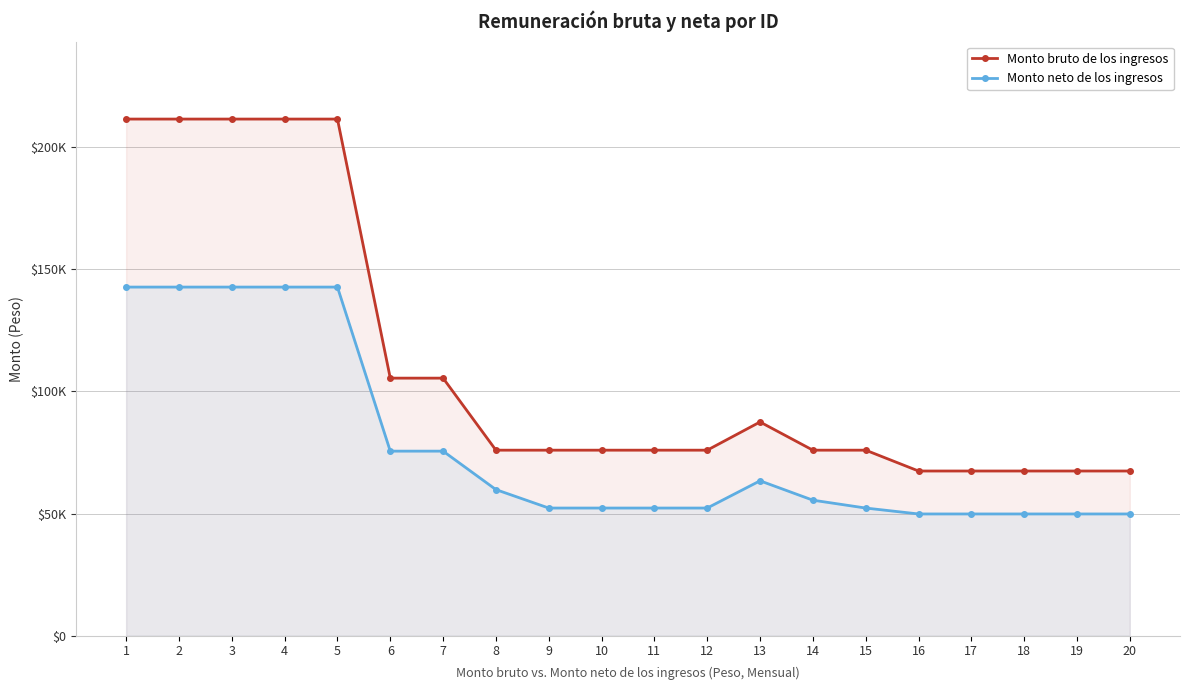

Where is Monto neto de los ingresos nearest to the value 96299?

6